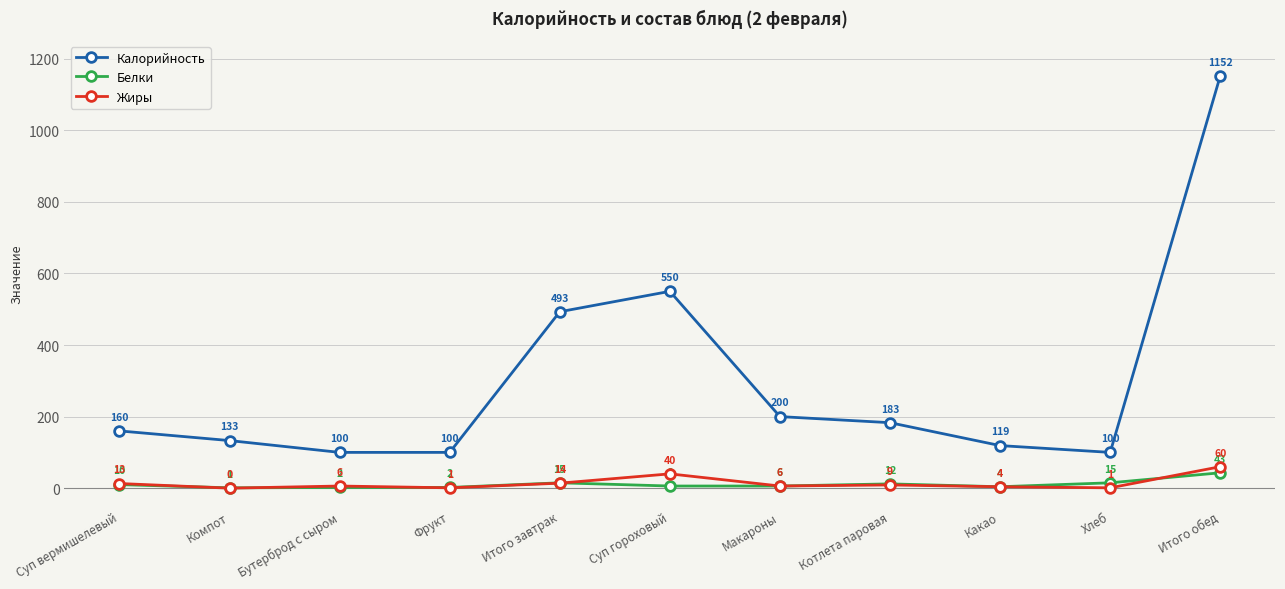

Does the chart display data point markers on the line(s)?

Yes